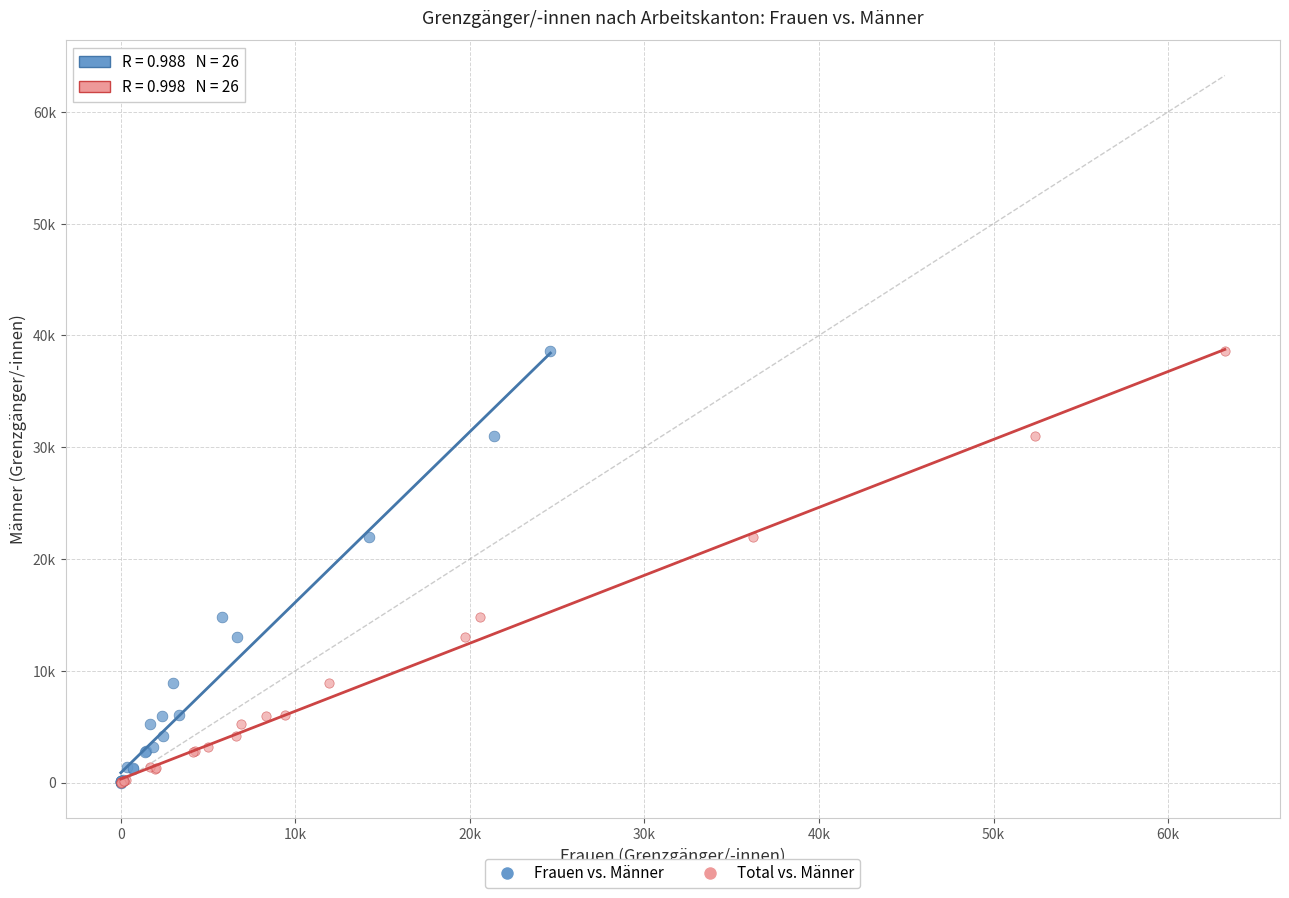

What are all the series names shown in the legend?

Frauen vs. Männer, Total vs. Männer